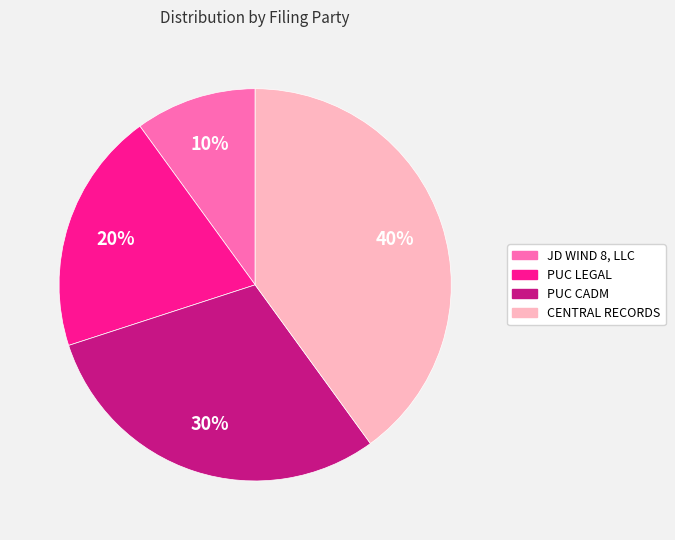

What is the ratio of the value at PUC CADM to the value at PUC LEGAL?

1.5